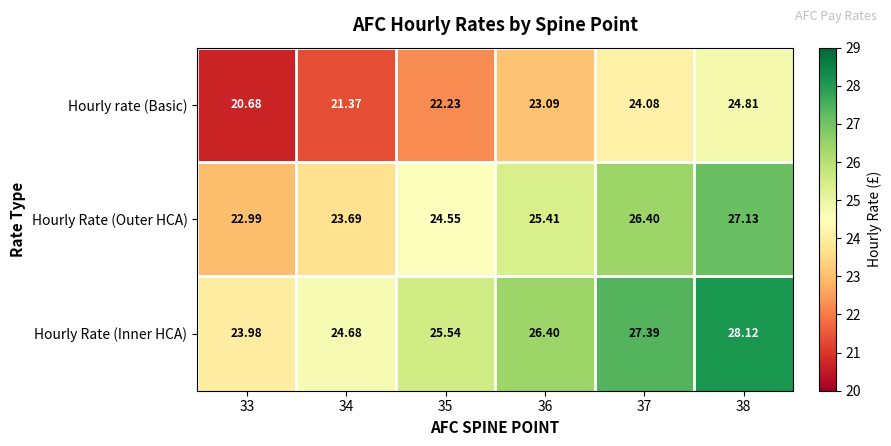

What is the minimum value shown in the chart?

20.7